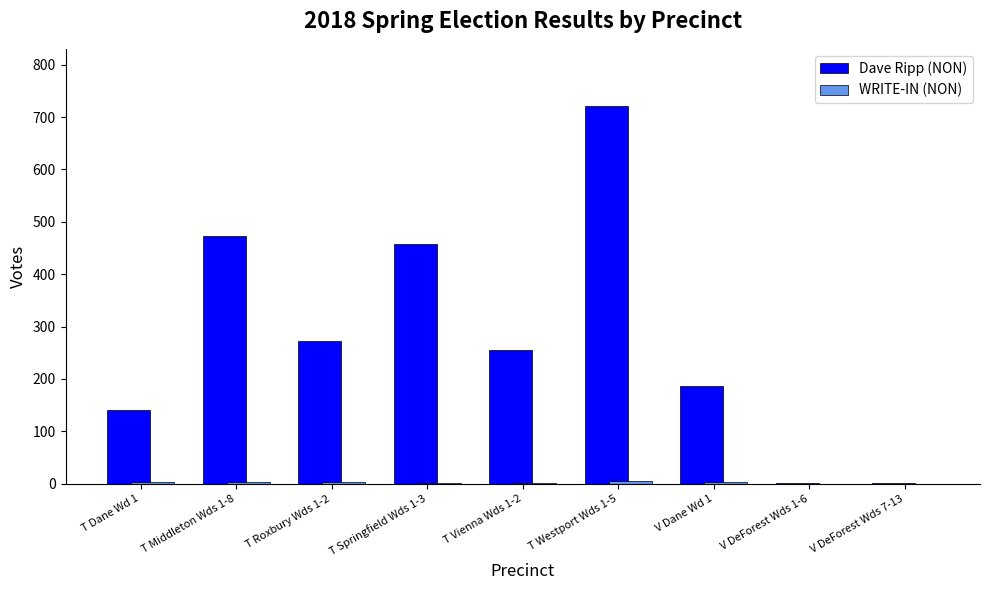

At which label does Dave Ripp (NON) first exceed 256?

T Middleton Wds 1-8